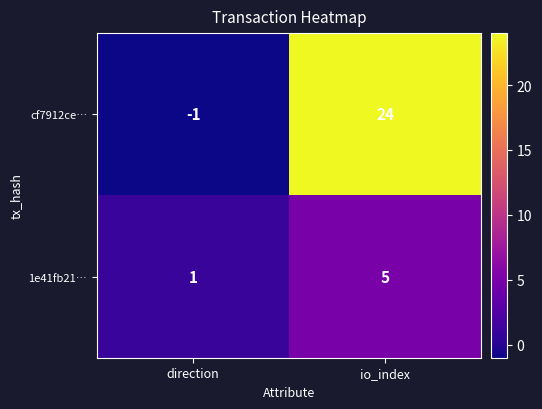

Which series changed the most between direction and io_index?

cf7912ce…